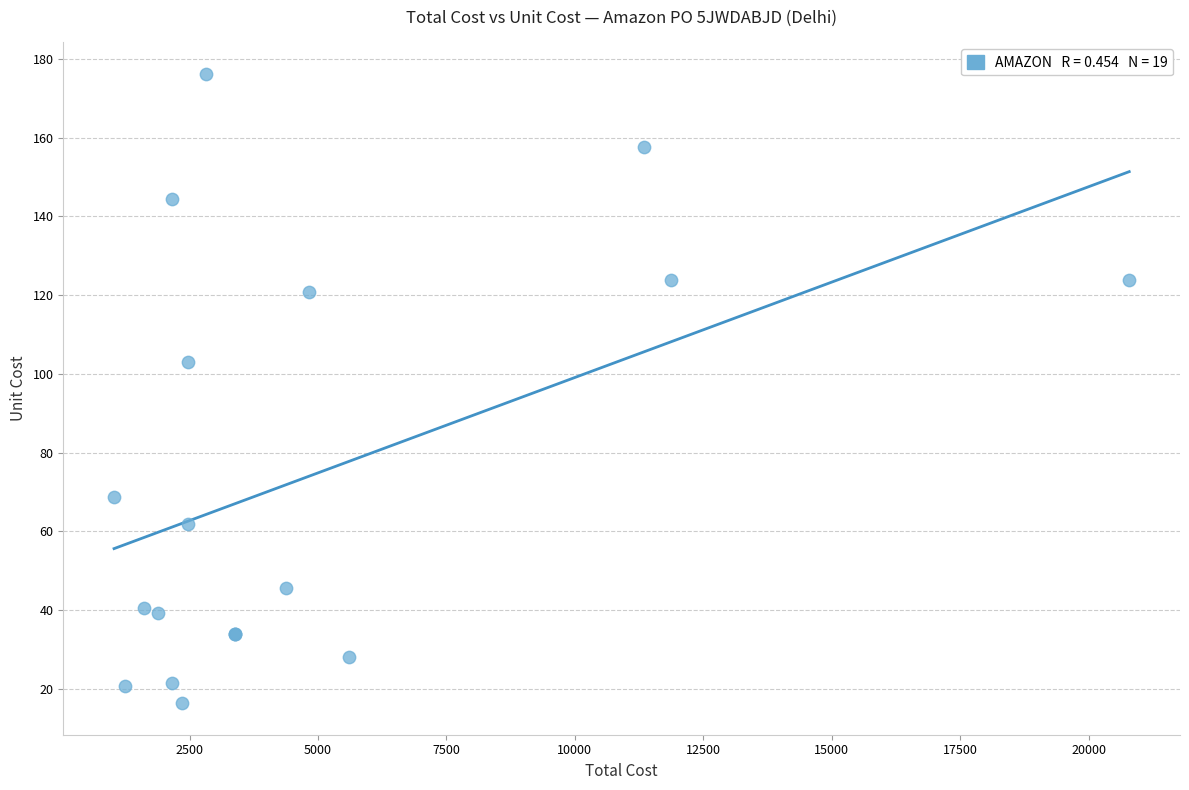

What Y value in the scatter plot is closest to 96?

103.1